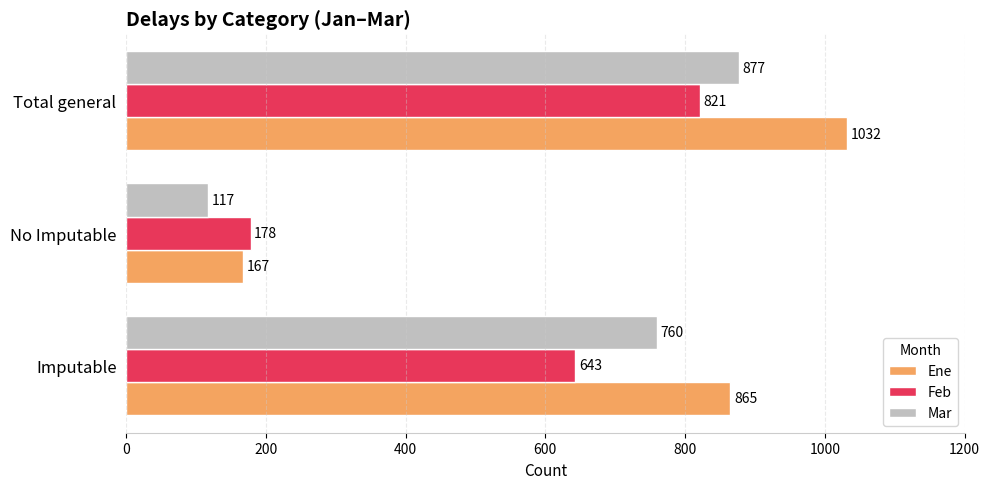

List the series in order of their peak value, lowest first.

Feb, Mar, Ene